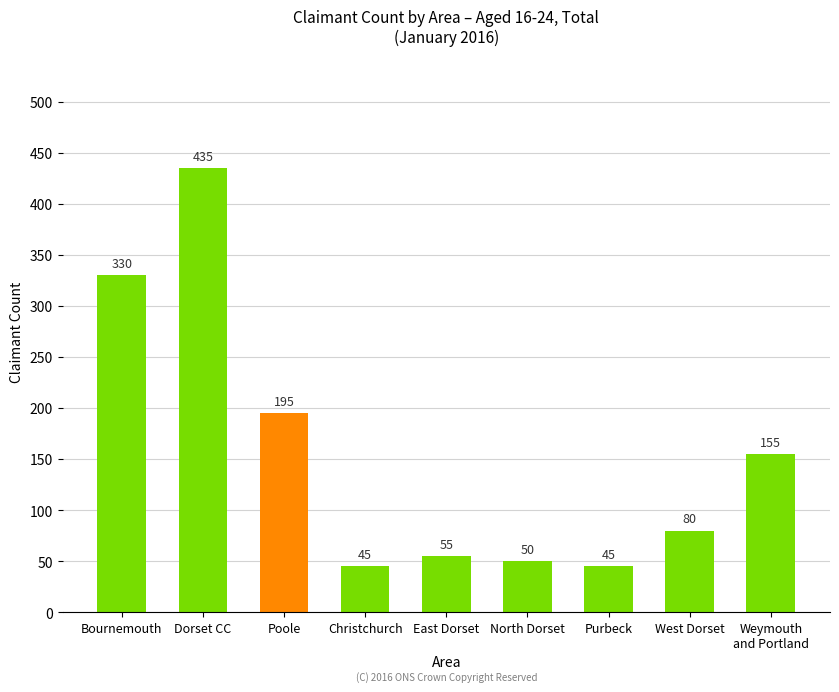

At which category does the chart reach its peak across all series?

Dorset CC